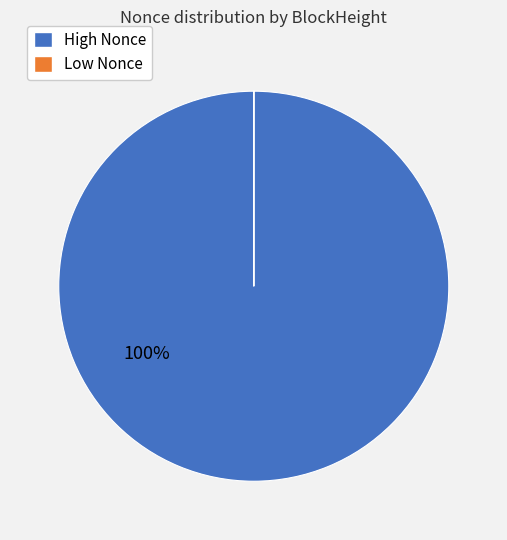

Does any single category account for the majority?

Yes